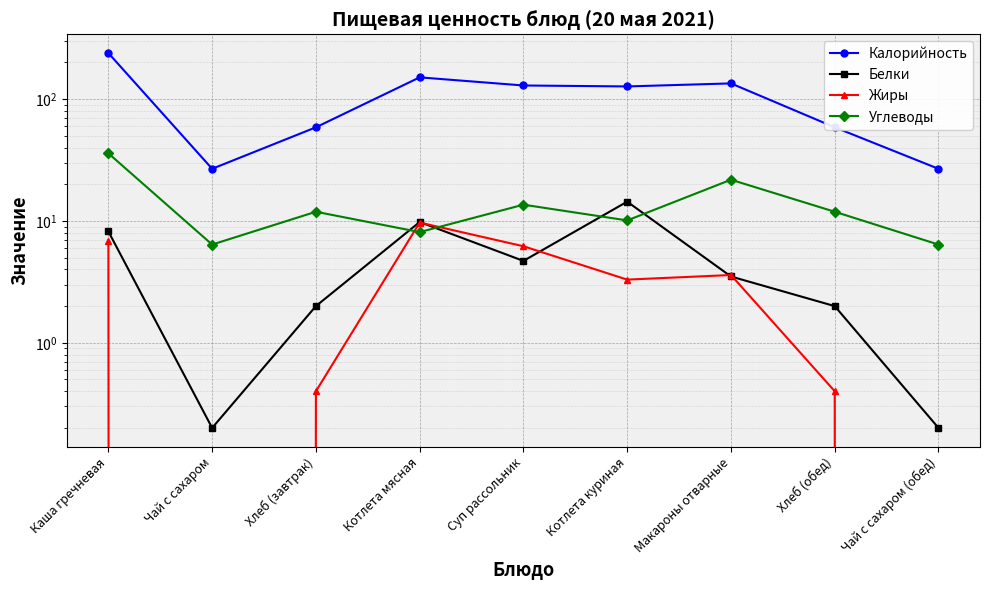

How many data points in Углеводы are less than 11?

4